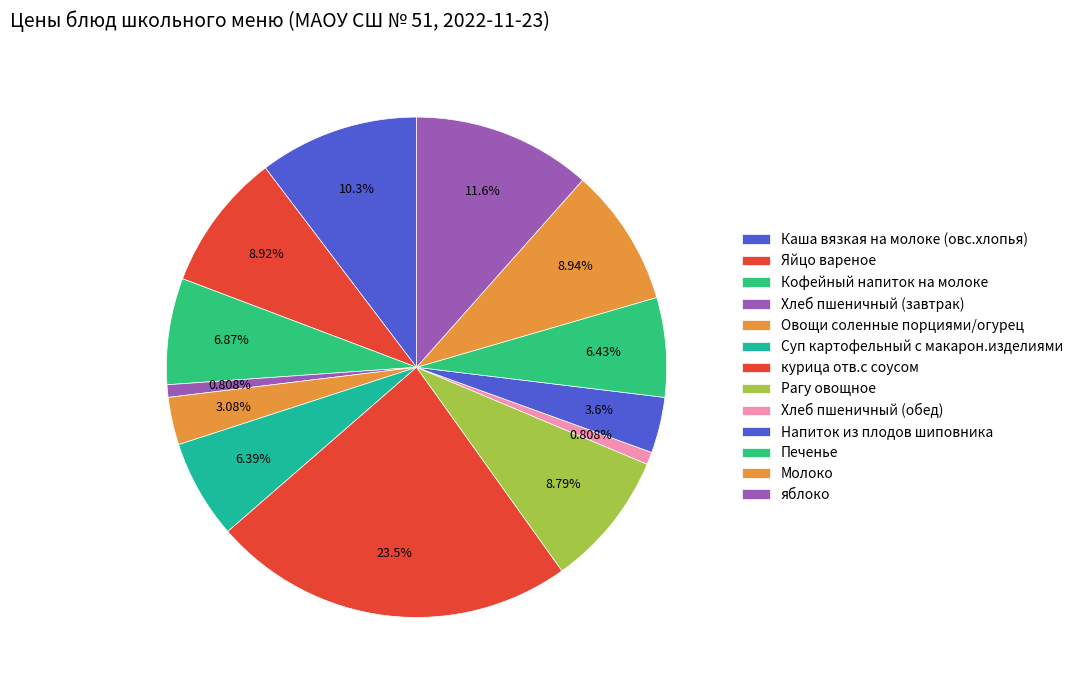

To the nearest percent, what is the combined percentage of Суп картофельный с макарон.изделиями and Кофейный напиток на молоке?

13%